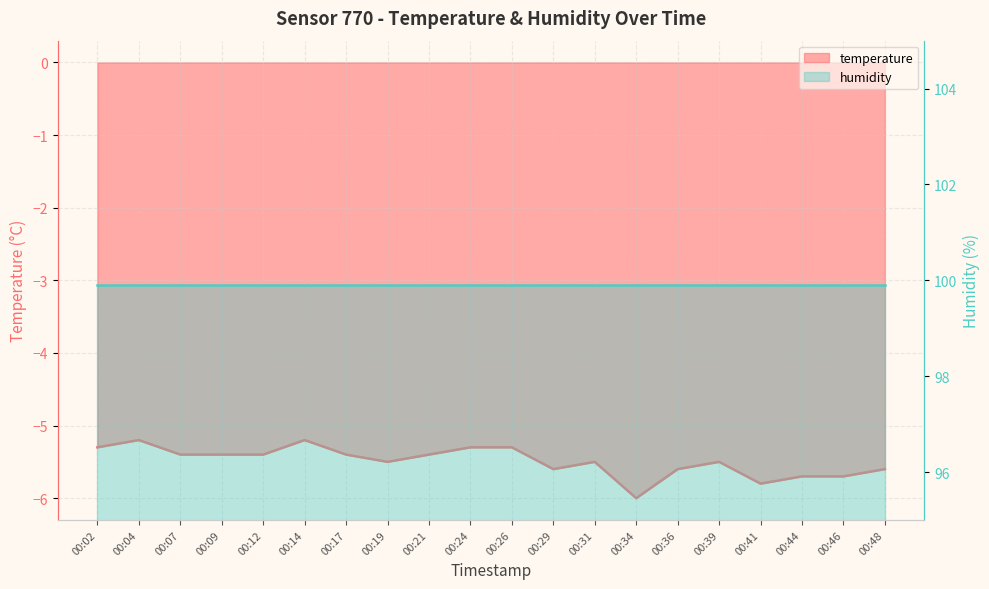

Reading left to right, what are all the values shown in this chart?

-5.3	-5.2	-5.4	-5.4	-5.4	-5.2	-5.4	-5.5	-5.4	-5.3	-5.3	-5.6	-5.5	-6.0	-5.6	-5.5	-5.8	-5.7	-5.7	-5.6